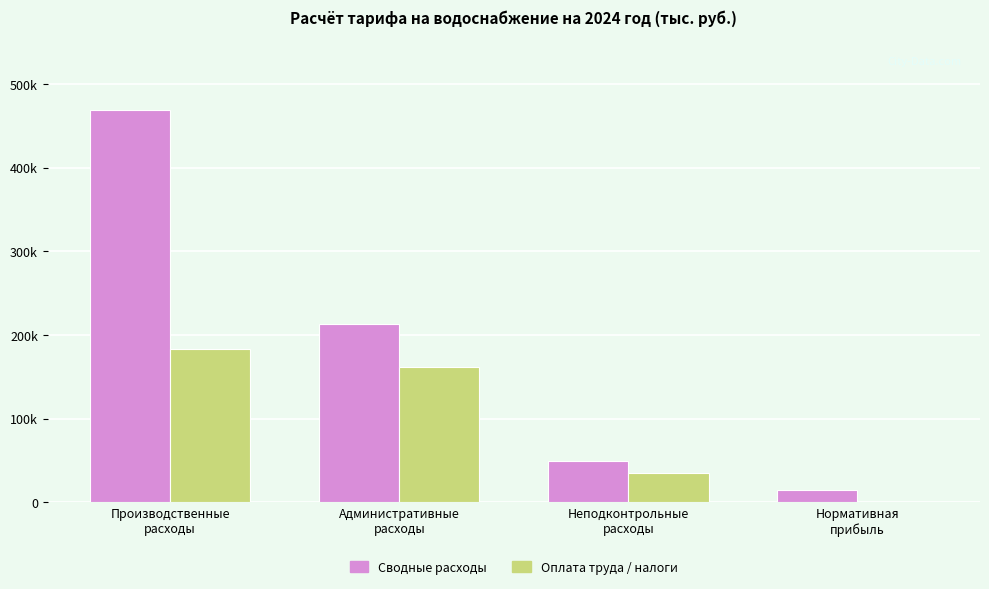

What are all the series names shown in the legend?

Сводные расходы, Оплата труда / налоги